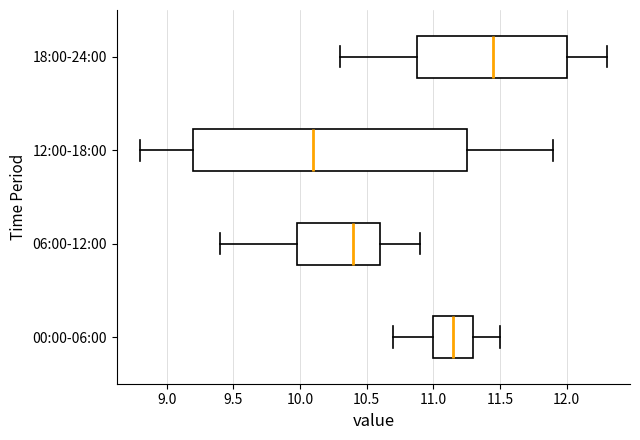

Which box is the widest, from its left edge to its right edge?

12:00-18:00